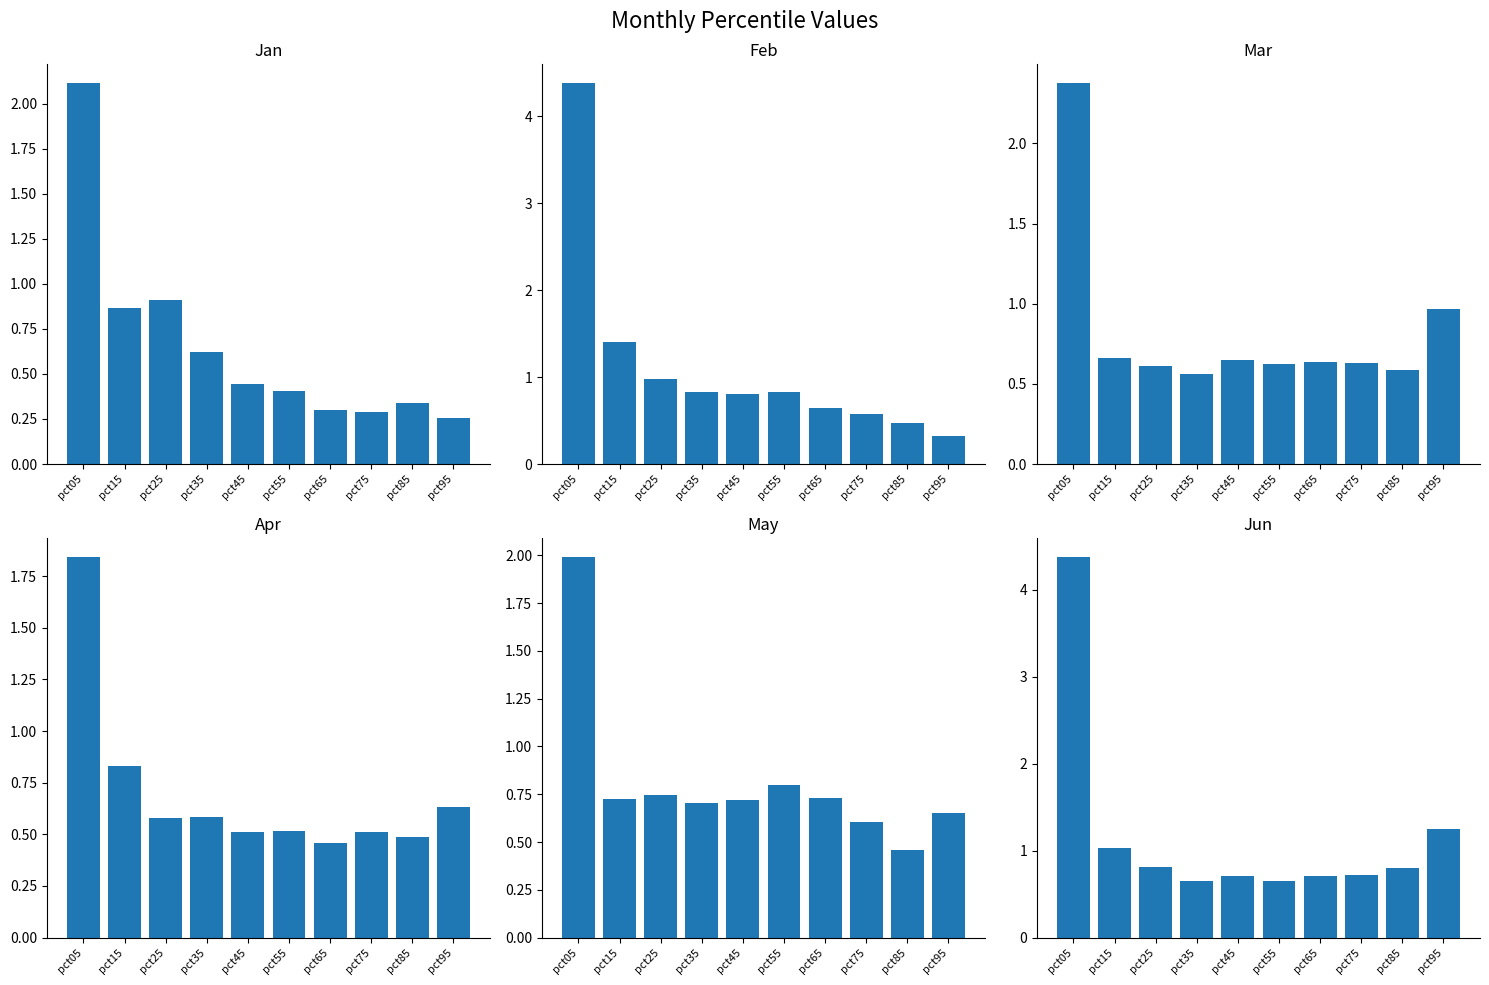

What are all the series names shown in the legend?

Jan, Feb, Mar, Apr, May, Jun